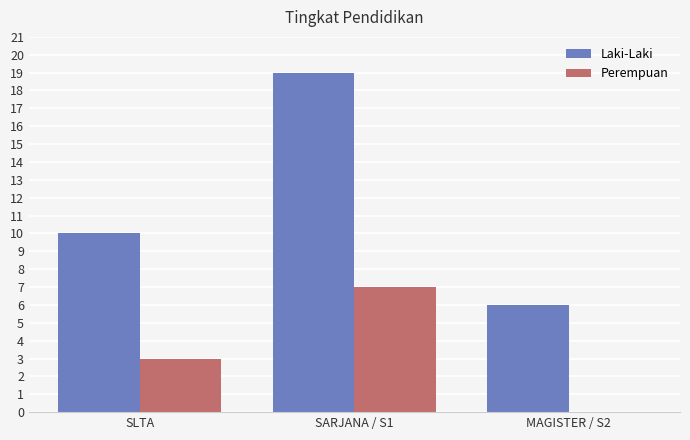

At which category is the sum across all series the highest?

SARJANA / S1